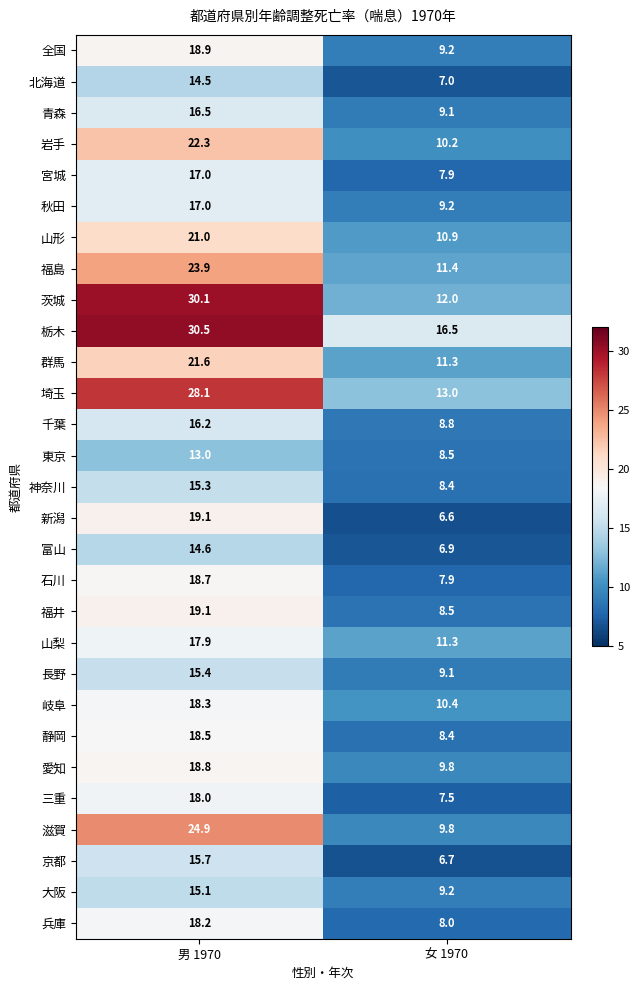

The value of 静岡 at 男 1970 is 10.0. True or false?

False